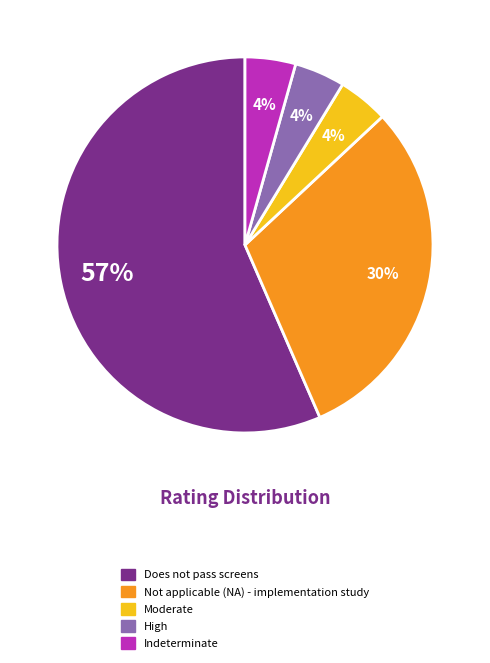

Which category has the biggest portion of the pie?

Does not pass screens